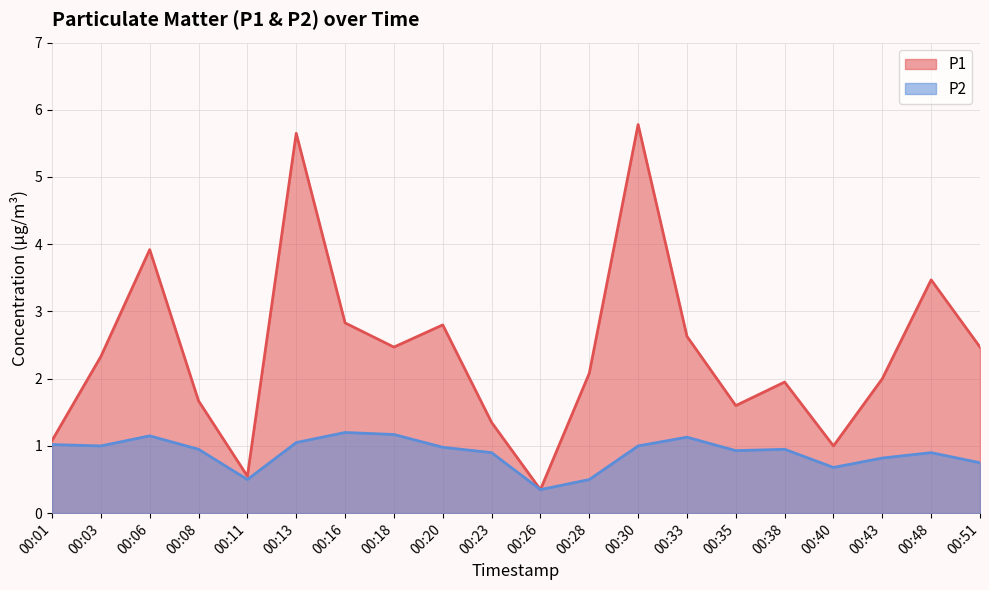

What is the value of the P2 point at the 1st from the left?

1.0